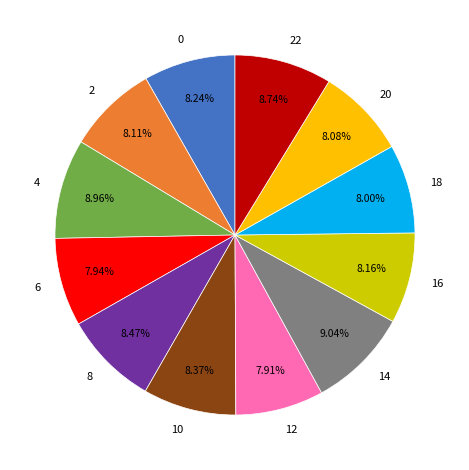

Is 12 the majority of the pie?

No